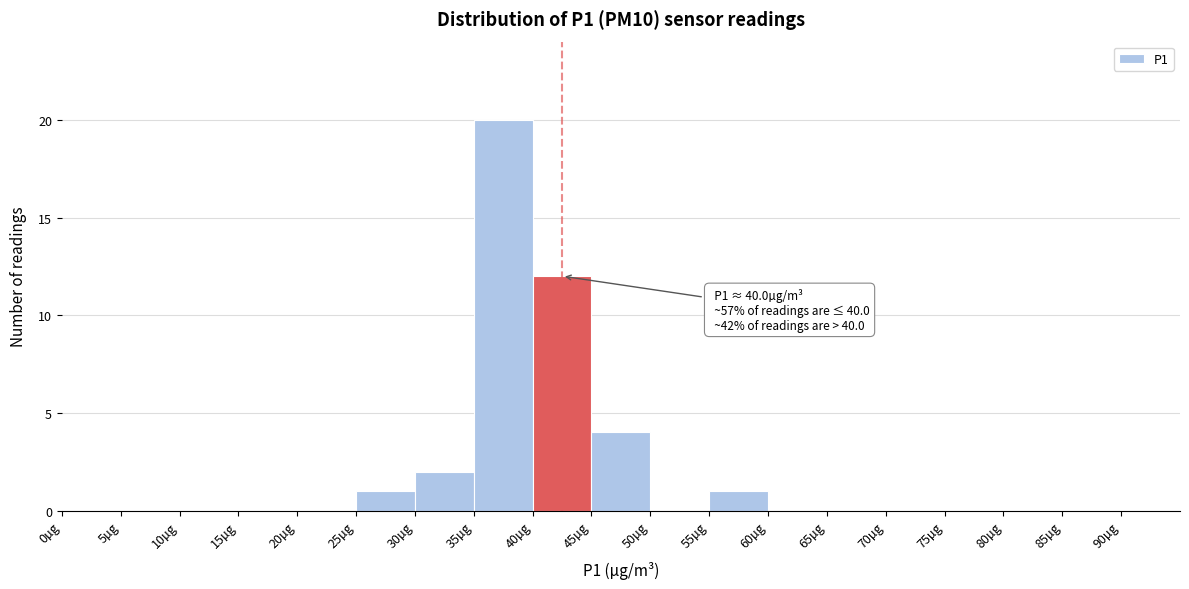

Over which range of the x-axis is the bar tallest?

35 to 40